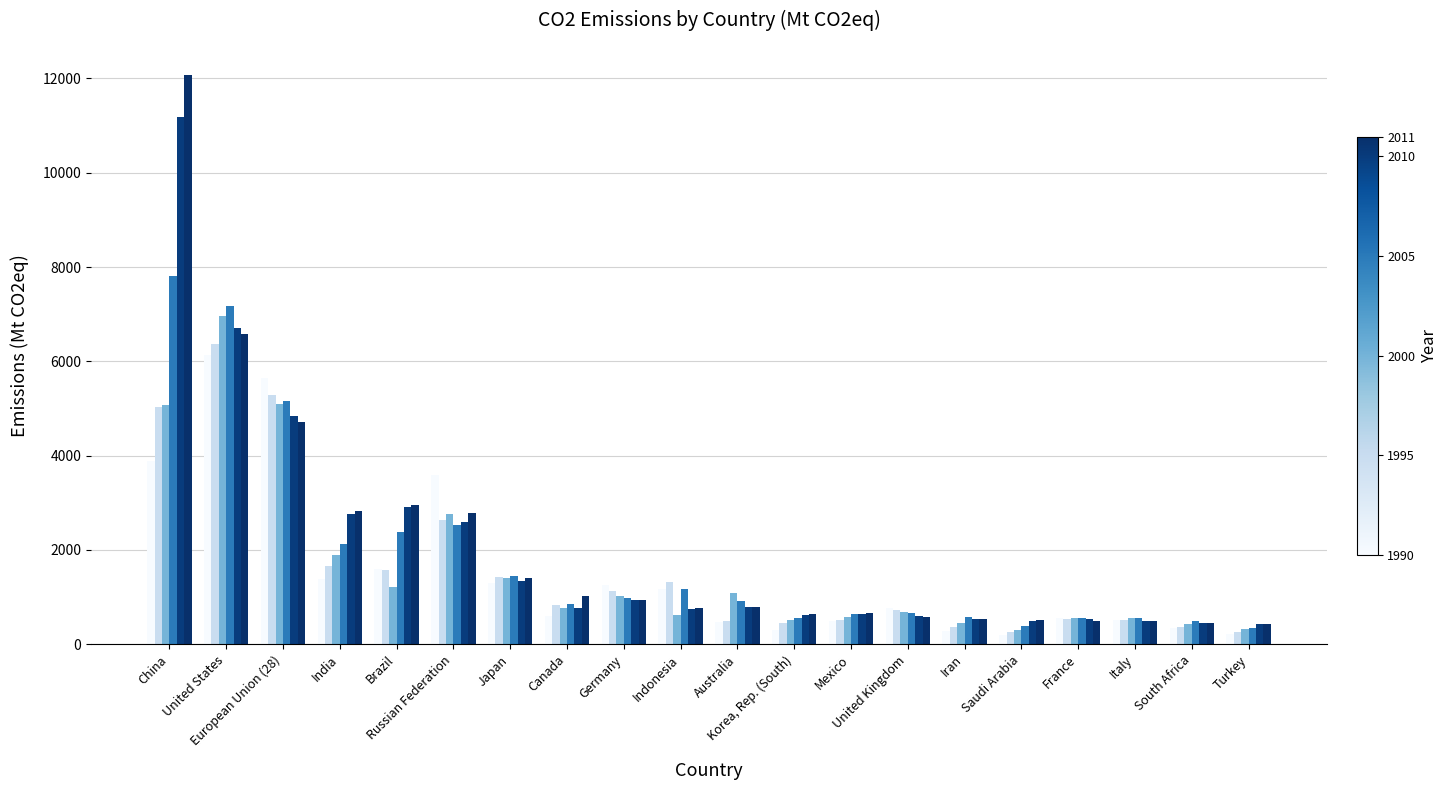

Which category has the highest value across all series?

China